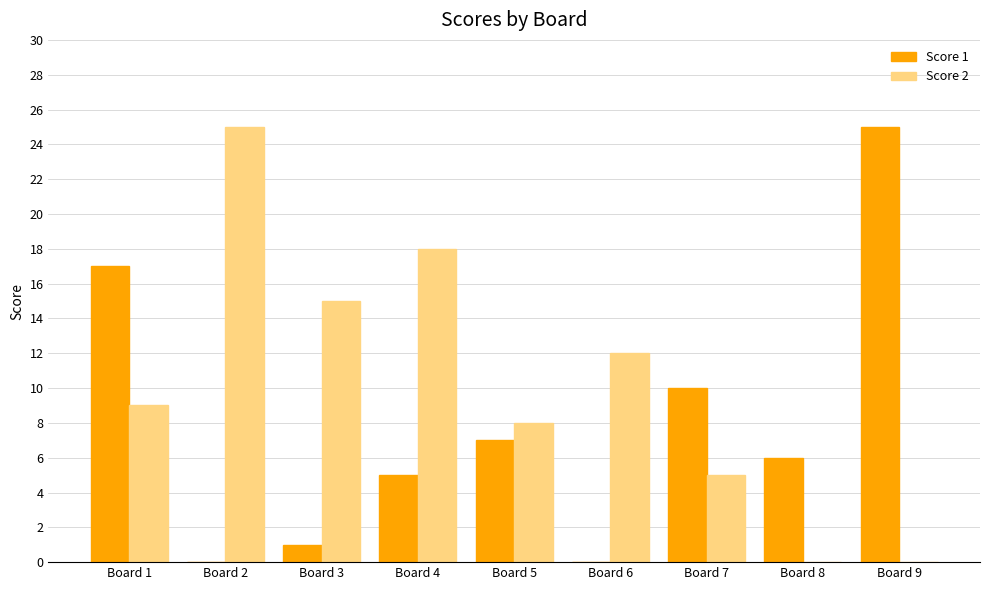

Reading right to left, what are all the values shown in this chart?

Score 1: 25	6	10	0	7	5	1	0	17
Score 2: 0	0	5	12	8	18	15	25	9